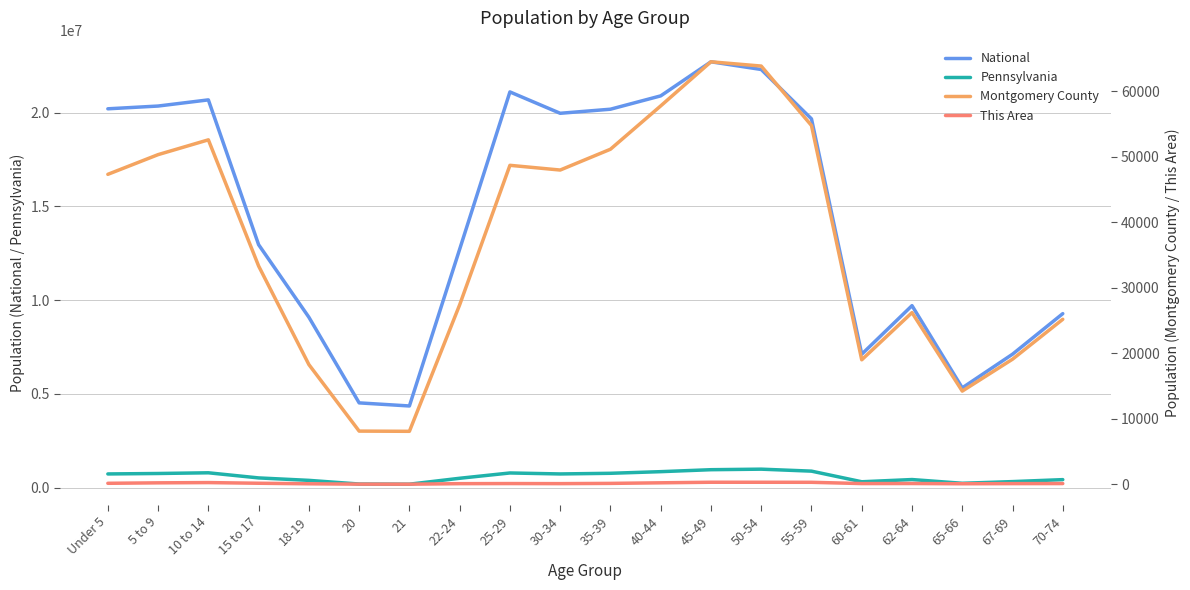

The value of Montgomery County at 25-29 is 10728. True or false?

False